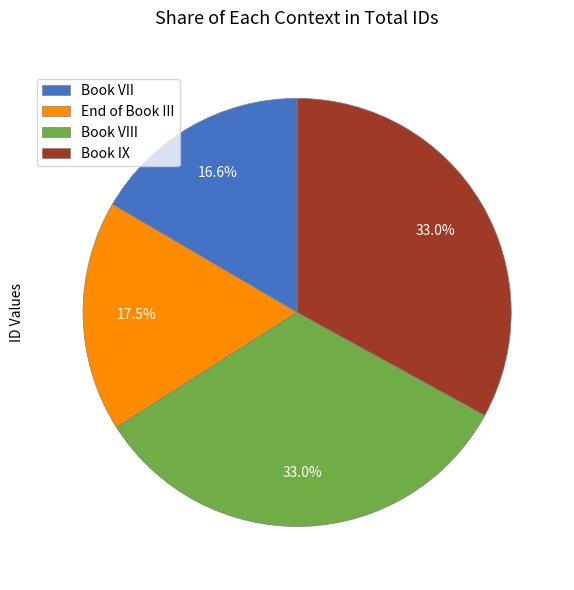

Which slice is the smallest?

Book VII